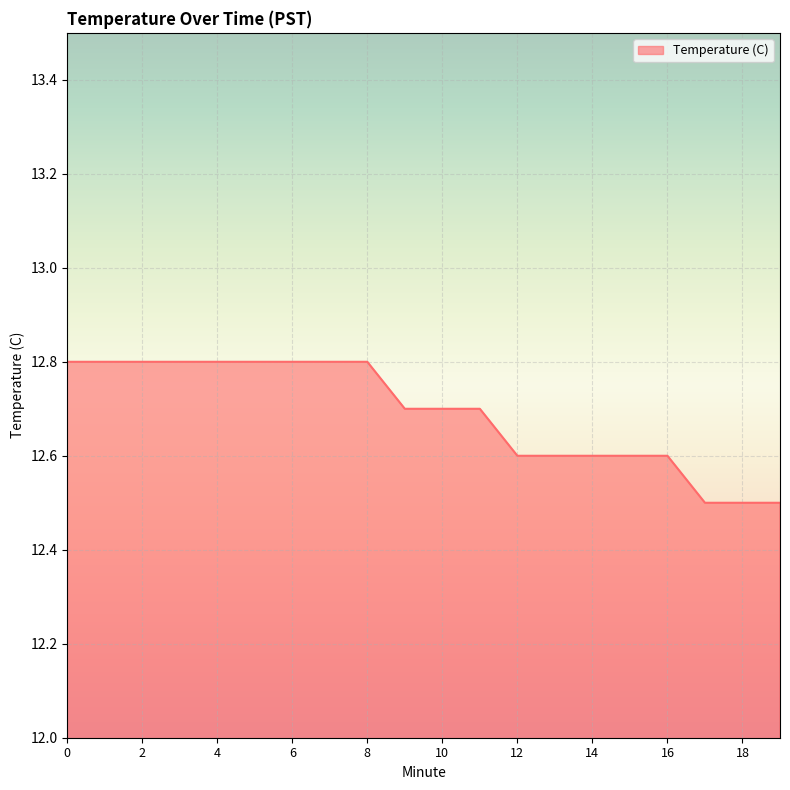

What is the maximum value shown in the chart?

12.8